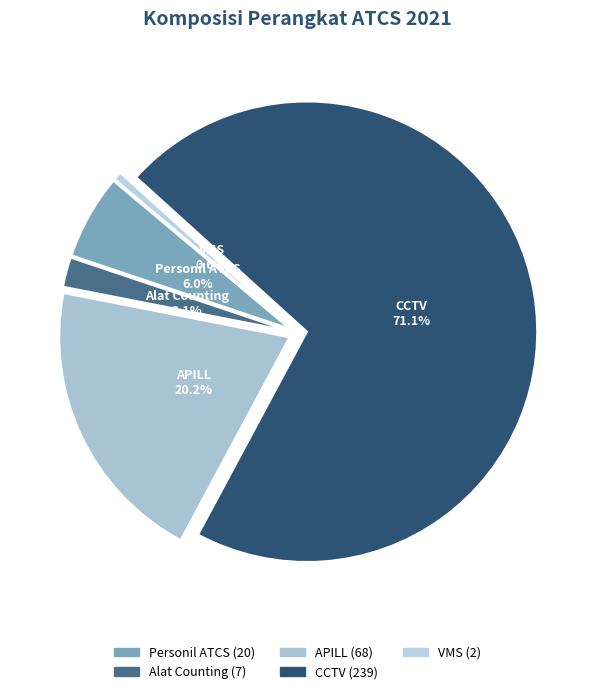

Count the number of slices in the pie.

5